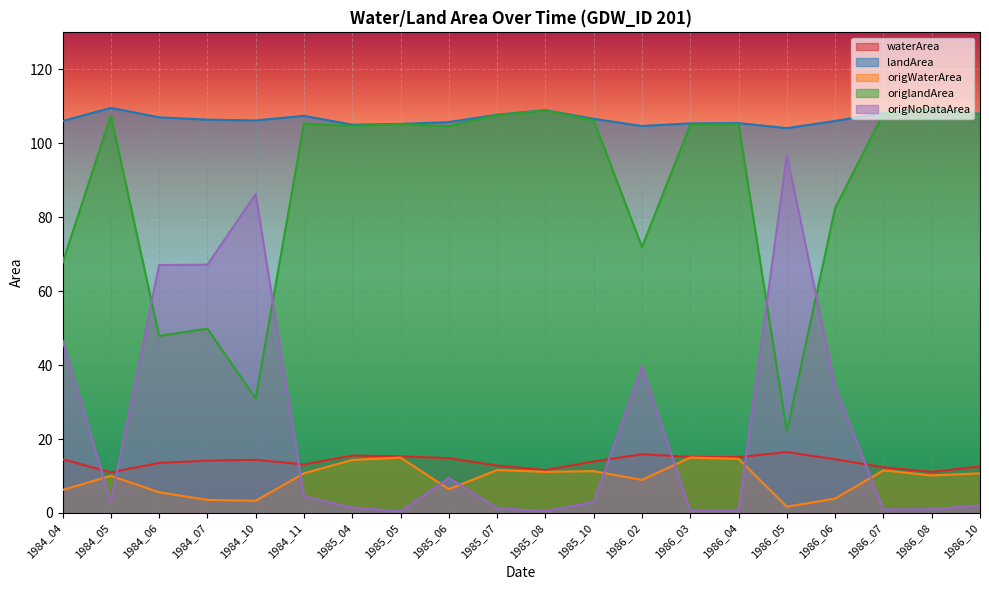

At 1986_05, list the series in order from largest to smallest.

landArea, origNoDataArea, origlandArea, waterArea, origWaterArea